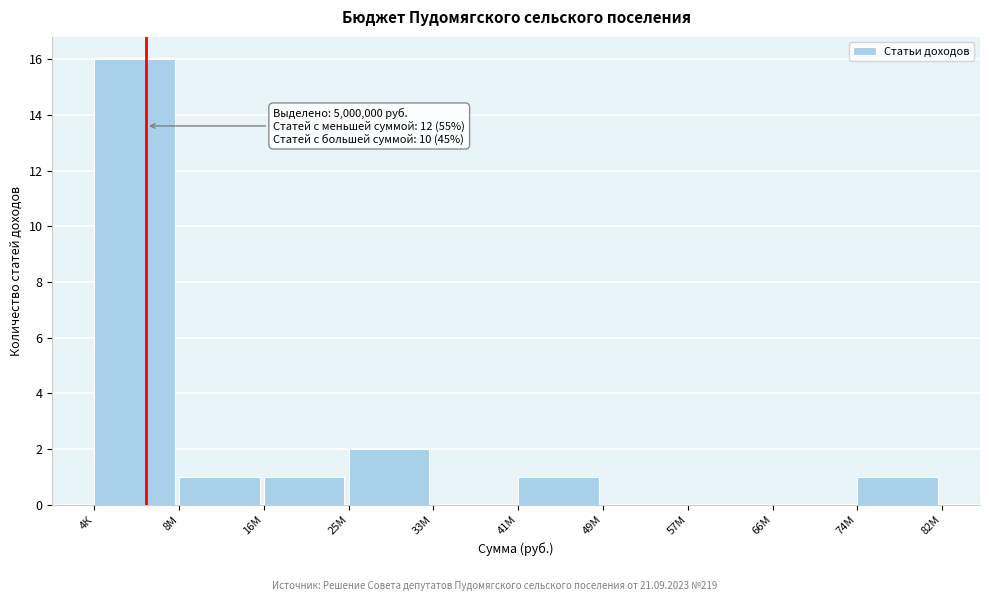

Reading right to left, what are all the values shown in this chart?

74М=1	66М=0	57М=0	49М=0	41М=1	33М=0	25М=2	16М=1	8М=1	4К=16